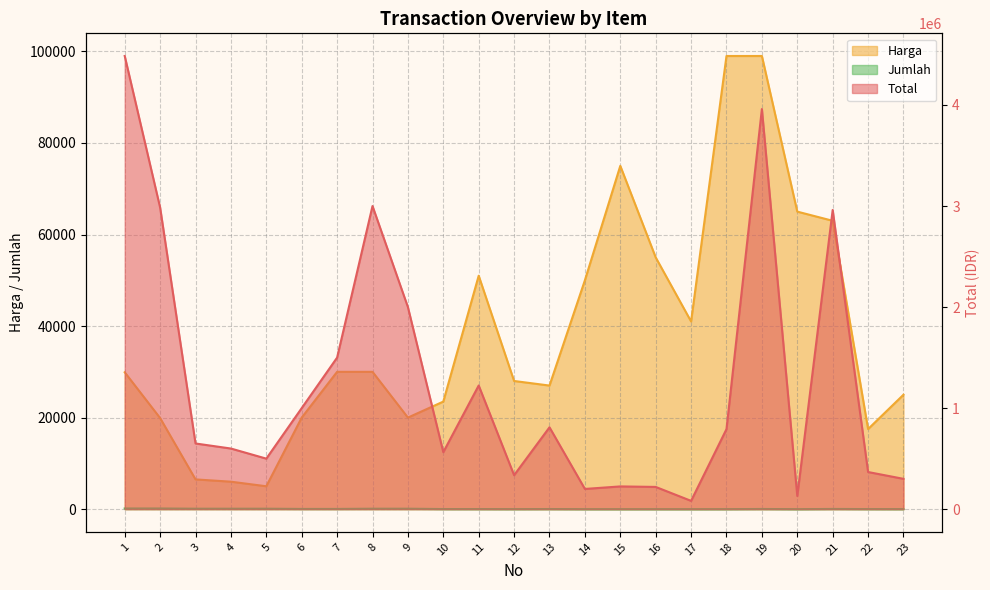

Which series has the widest spread of values?

Total